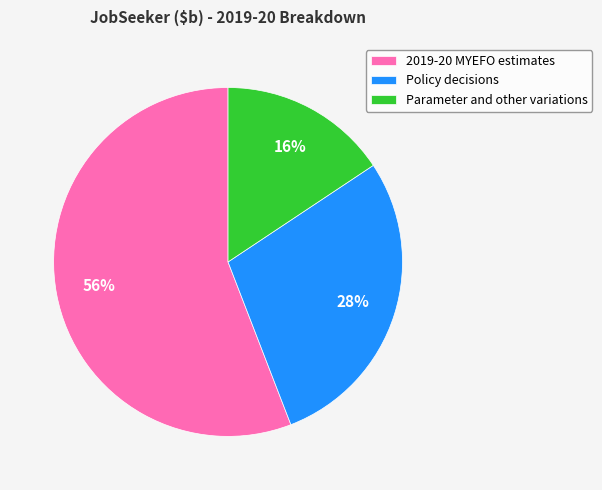

Count the number of slices in the pie.

3